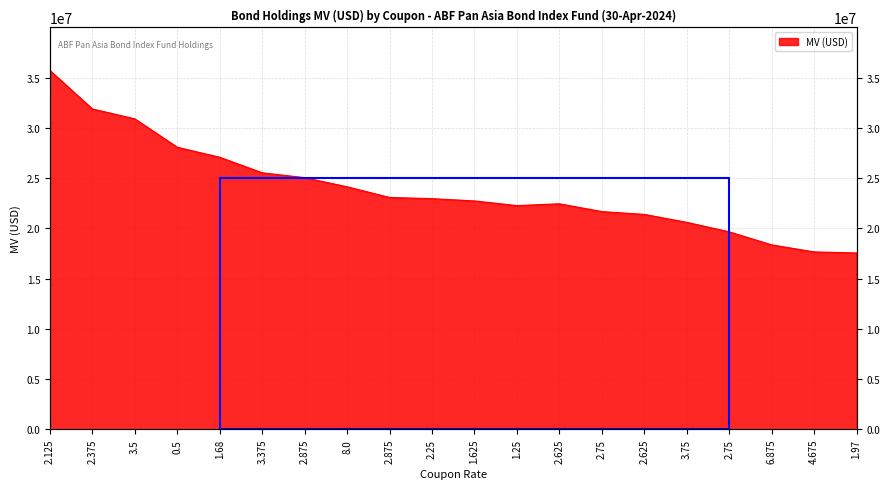

What is the approximate value at 8.0?

24134369.4